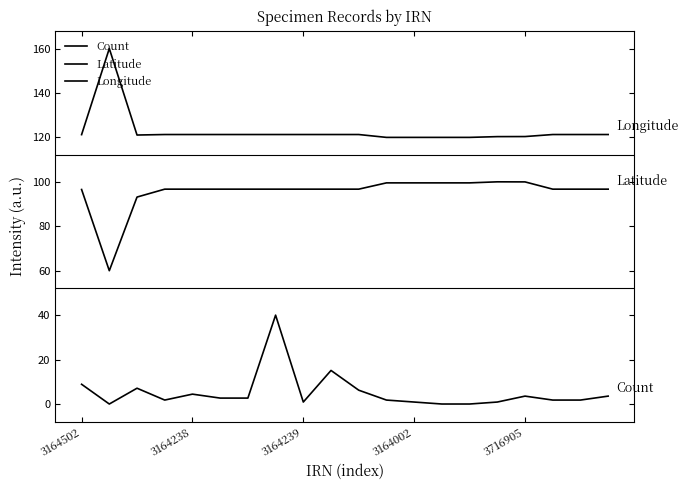

Reading right to left, transcribe all the data shown in this chart.

Count: 3.6	1.8	1.8	3.6	0.9	0.0	0.0	0.9	1.8	6.2	15.1	0.9	40.0	2.7	2.7	4.4	1.8	7.1	0.0	8.9
Latitude: 96.7	96.7	96.7	100.0	100.0	99.5	99.5	99.5	99.5	96.7	96.7	96.7	96.7	96.7	96.7	96.7	96.7	93.1	60.0	96.5
Longitude: 121.3	121.3	121.3	120.4	120.3	120.0	120.0	120.0	120.0	121.3	121.3	121.3	121.3	121.3	121.3	121.3	121.3	121.1	160.0	121.2